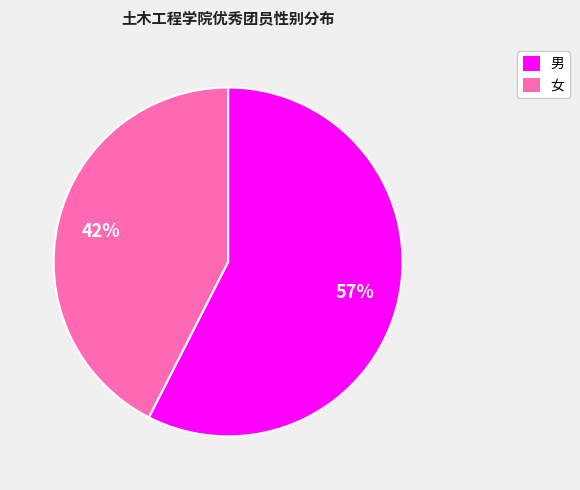

Which category has the biggest portion of the pie?

男